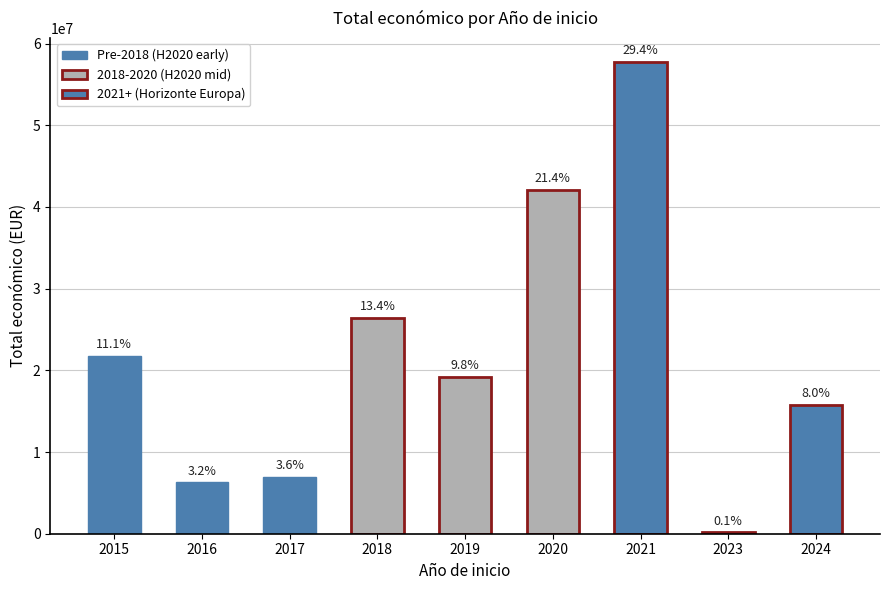

Are the bars horizontal?

No